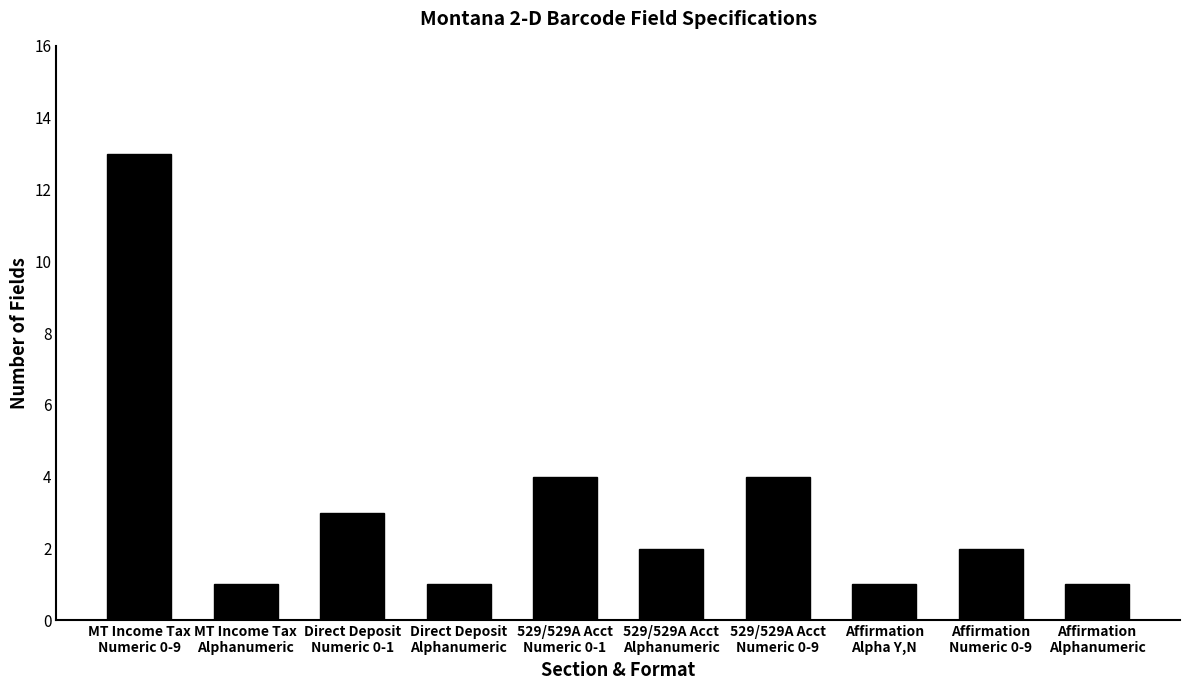

Reading left to right, transcribe all the data shown in this chart.

MT Income Tax
Numeric 0-9=13	MT Income Tax
Alphanumeric=1	Direct Deposit
Numeric 0-1=3	Direct Deposit
Alphanumeric=1	529/529A Acct
Numeric 0-1=4	529/529A Acct
Alphanumeric=2	529/529A Acct
Numeric 0-9=4	Affirmation
Alpha Y,N=1	Affirmation
Numeric 0-9=2	Affirmation
Alphanumeric=1